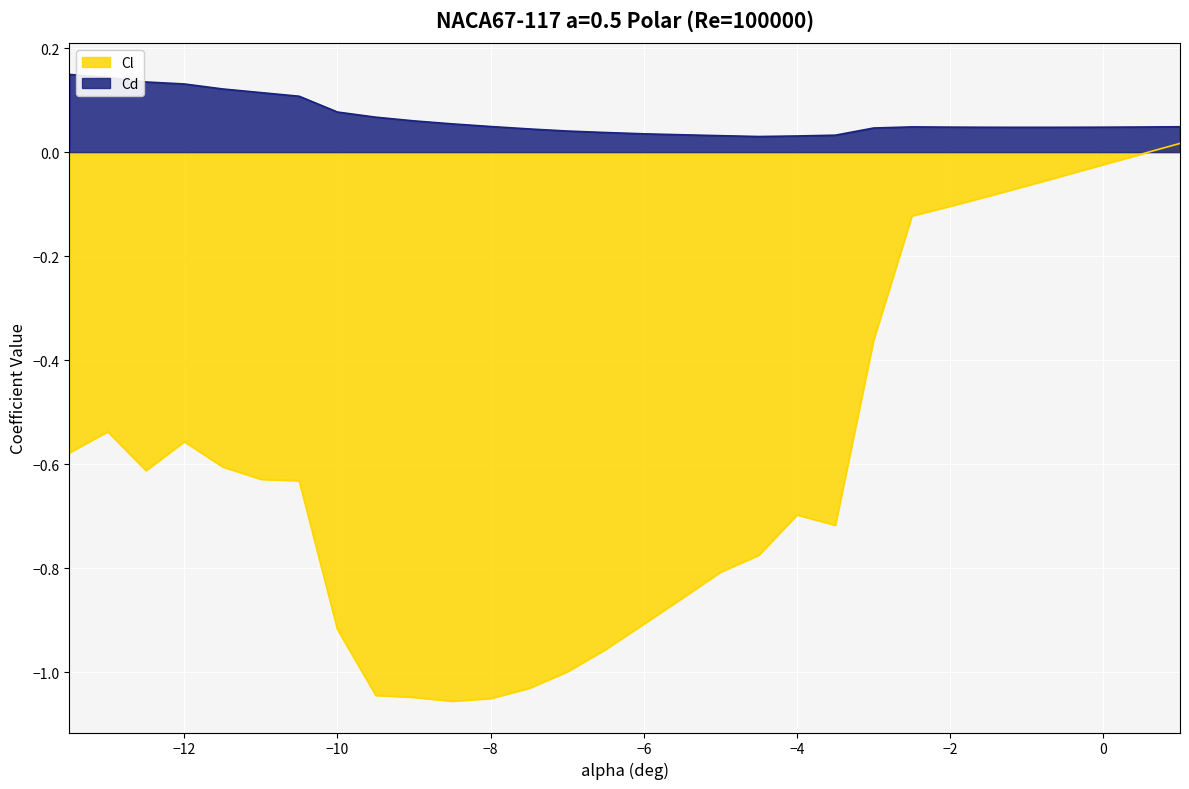

At which category does the chart reach its peak across all series?

-13.5